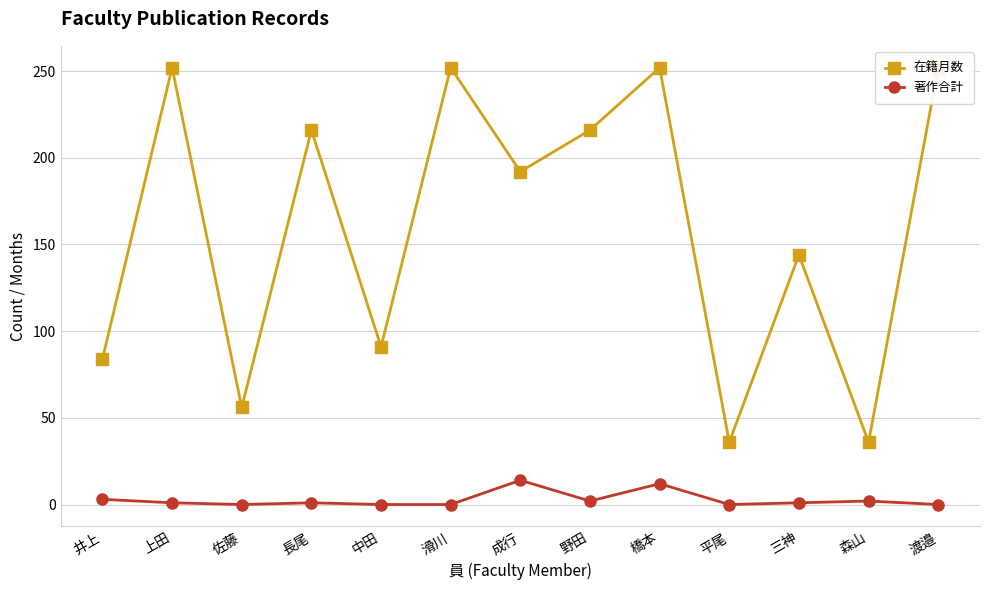

What is the value of the 在籍月数 point at the 10th from the left?

36